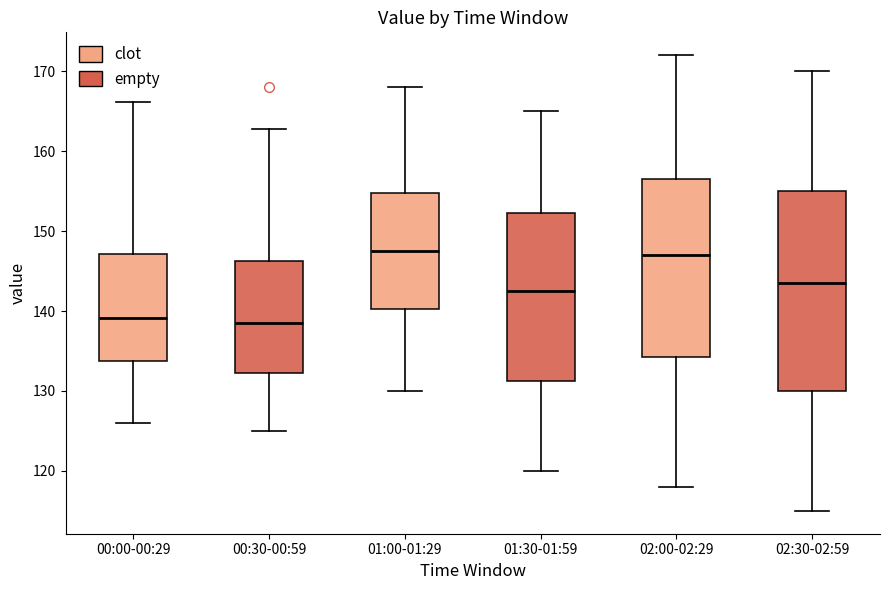

Comparing the boxes themselves (not the whiskers), which one is the tallest?

02:30-02:59